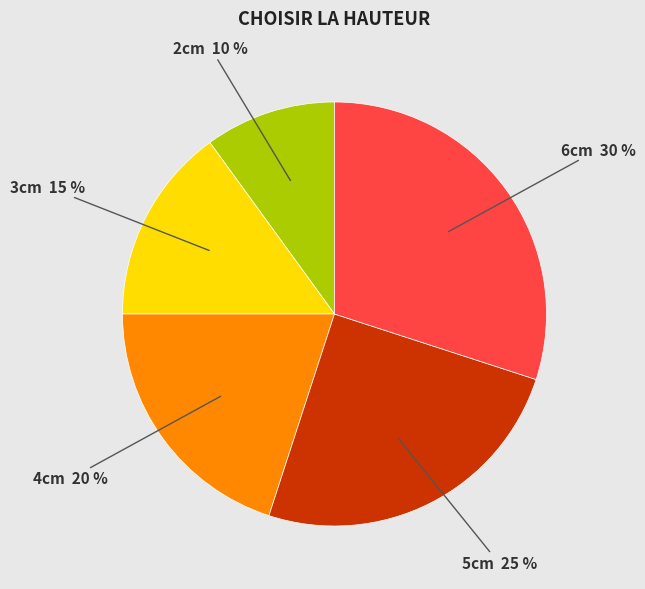

To the nearest percent, what is the average slice percentage?

20%